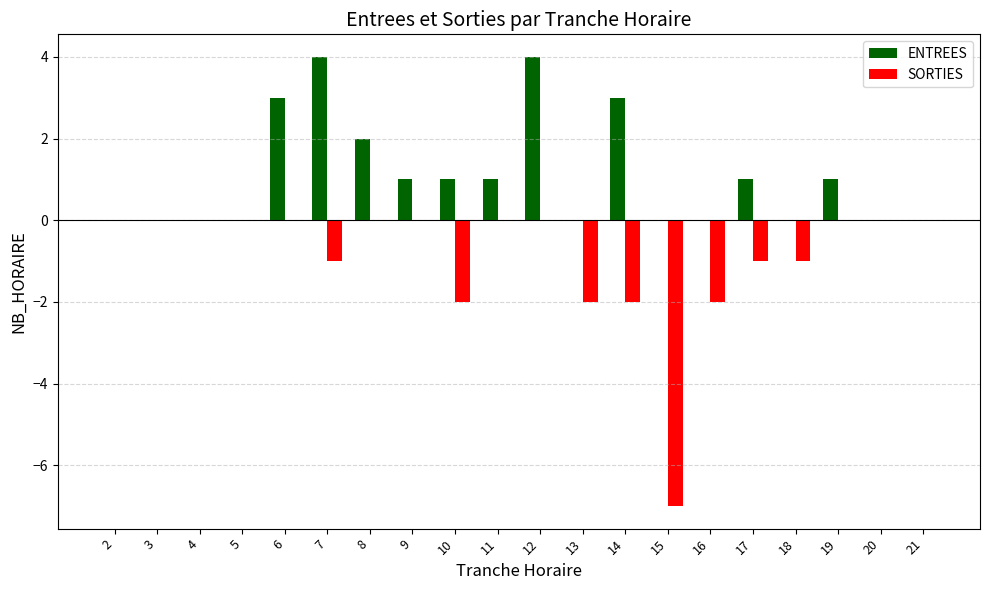

How many groups of bars are there?

20